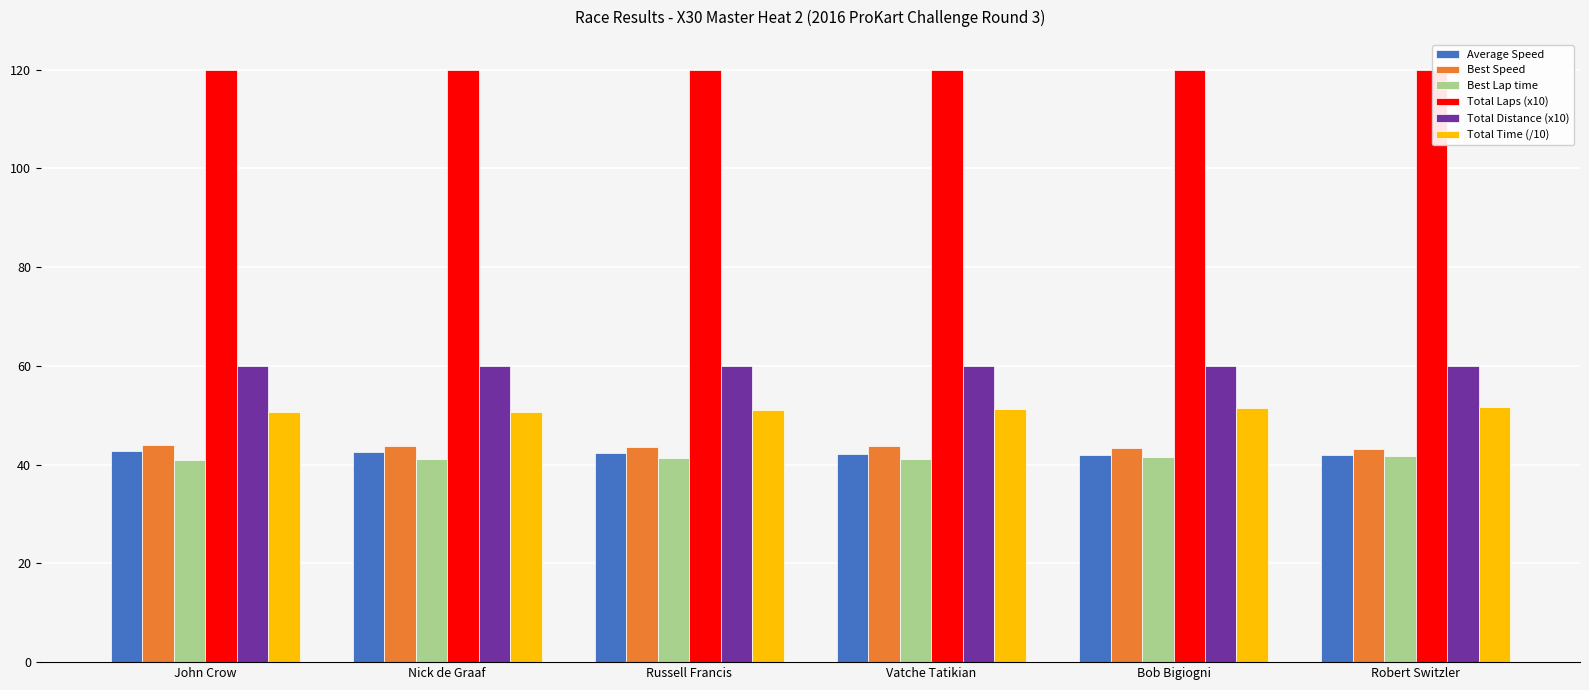

What is the value of the Total Laps (x10) bar at the 6th from the left?

120.0